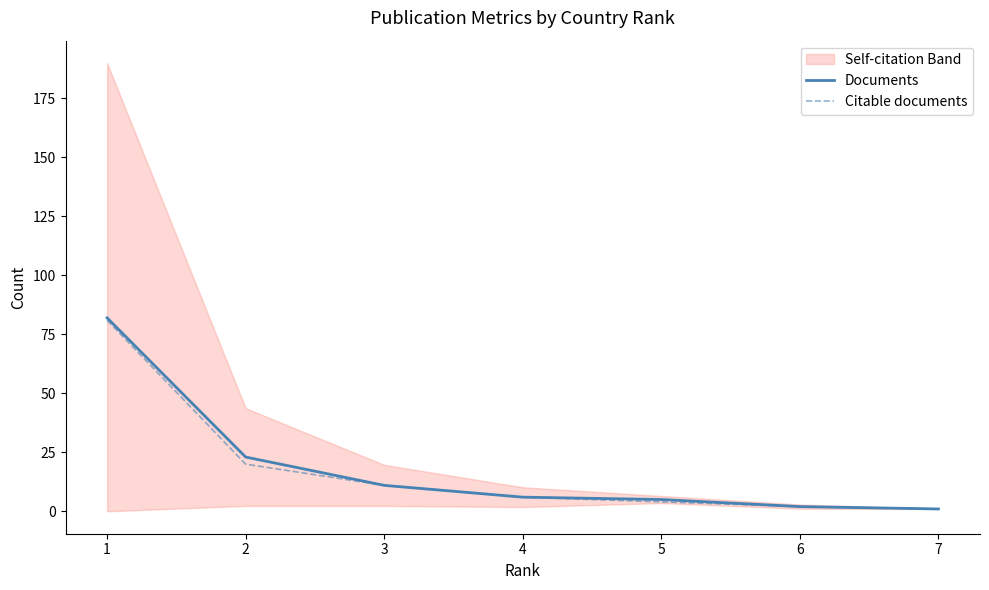

What is the maximum value for Documents?

82